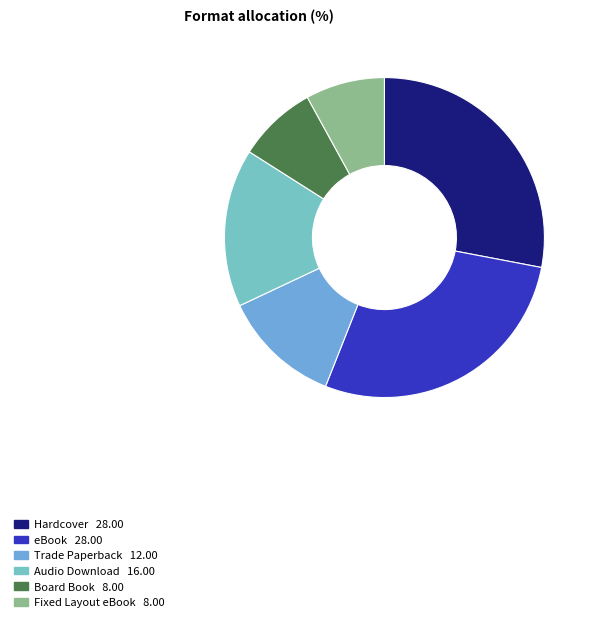

Is there any slice that represents more than half of the pie?

No